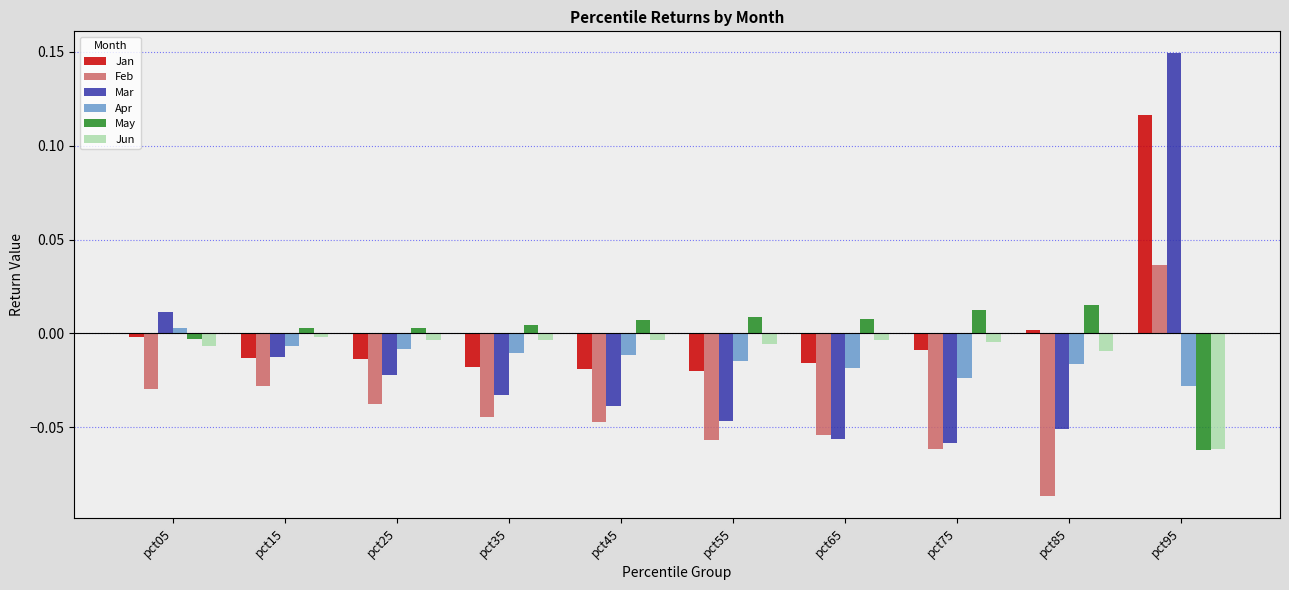

Which series changed the most between pct15 and pct85?

Feb